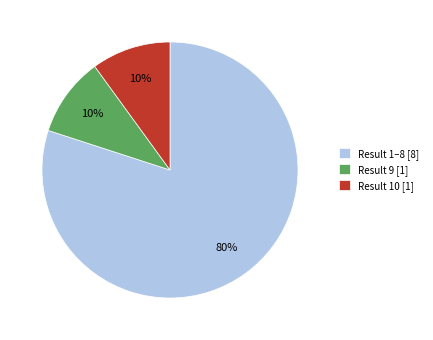

Does any single category account for the majority?

Yes